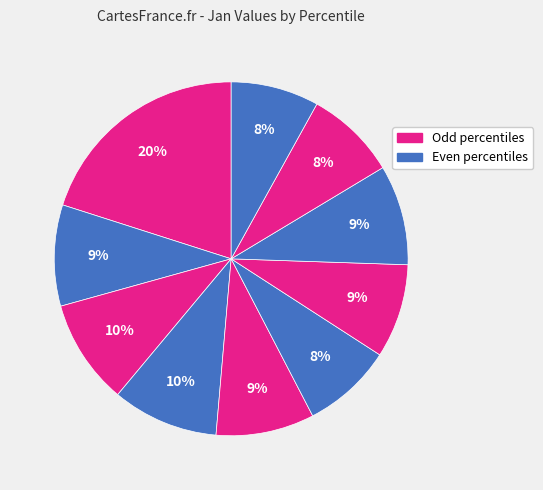

Count the number of slices in the pie.

10